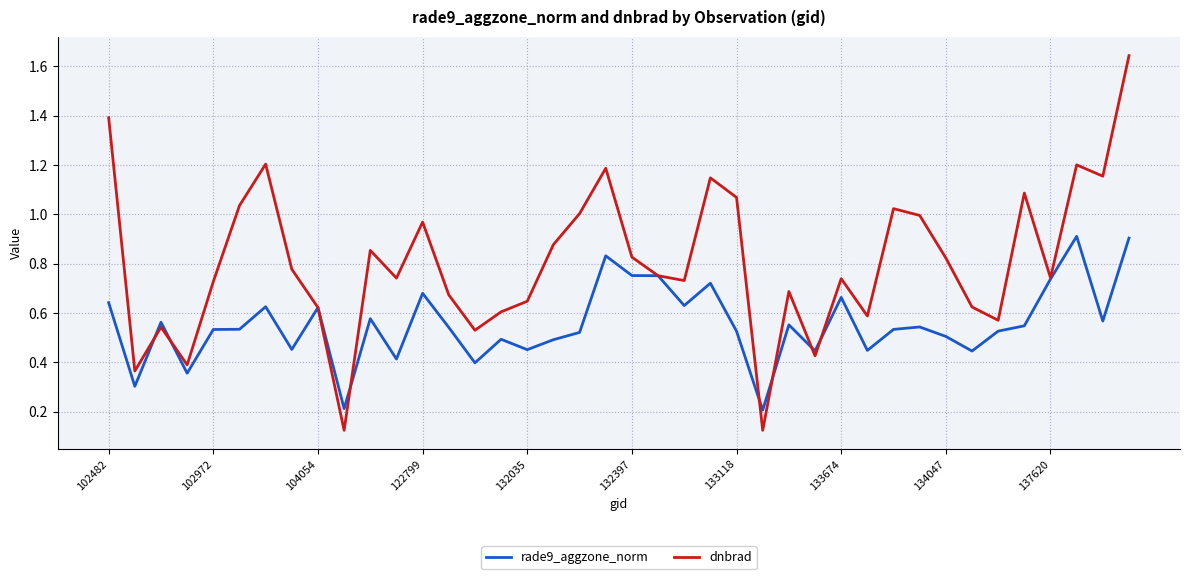

Rank the series by their average value, from highest to lowest.

dnbrad, rade9_aggzone_norm